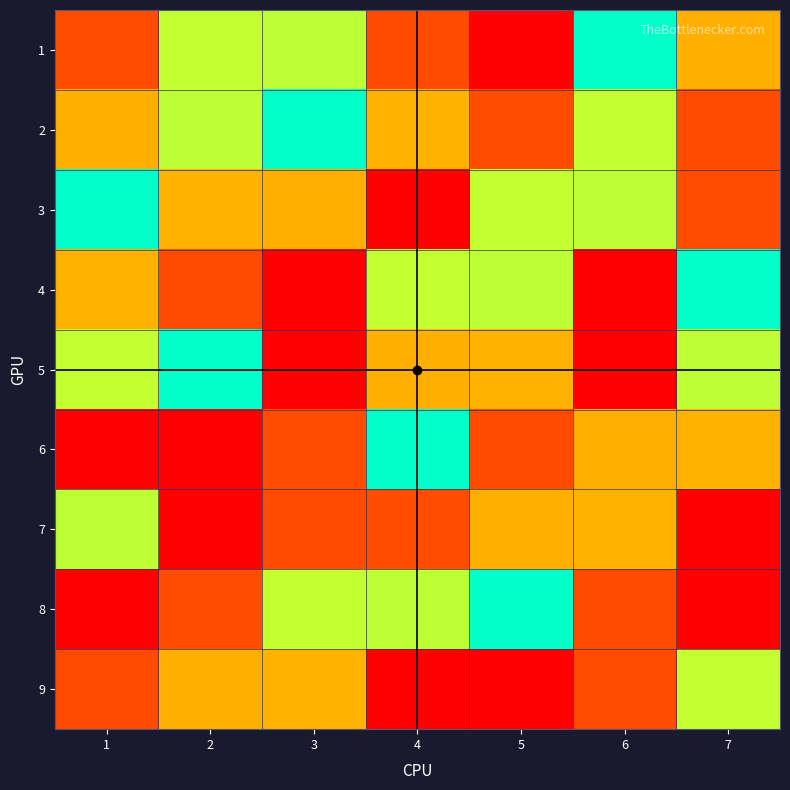

Reading right to left, transcribe all the data shown in this chart.

1: 7=7	6=5	5=9	4=8	3=4	2=6	1=2
2: 7=8	6=6	5=2	4=3	3=5	2=4	1=7
3: 7=2	6=4	5=6	4=1	3=7	2=3	1=5
4: 7=5	6=9	5=4	4=6	3=1	2=8	1=3
5: 7=4	6=1	5=3	4=7	3=9	2=5	1=6
6: 7=3	6=7	5=8	4=5	3=2	2=1	1=9
7: 7=1	6=3	5=7	4=2	3=8	2=9	1=4
8: 7=9	6=8	5=5	4=4	3=6	2=2	1=1
9: 7=6	6=2	5=1	4=9	3=3	2=7	1=8